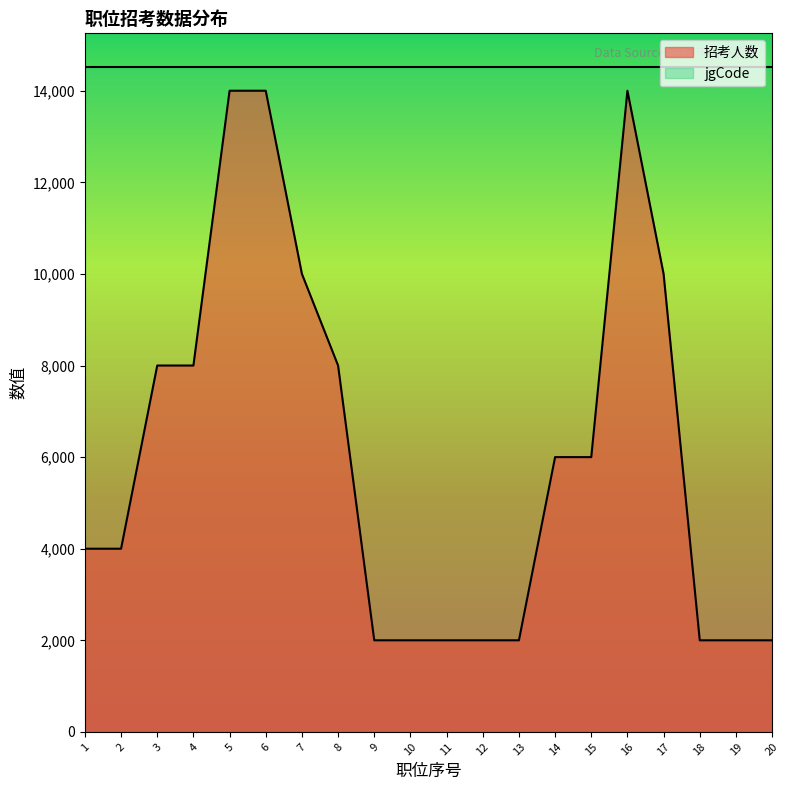

Reading right to left, list all the values displayed in this chart.

2000	2000	2000	10000	14000	6000	6000	2000	2000	2000	2000	2000	8000	10000	14000	14000	8000	8000	4000	4000